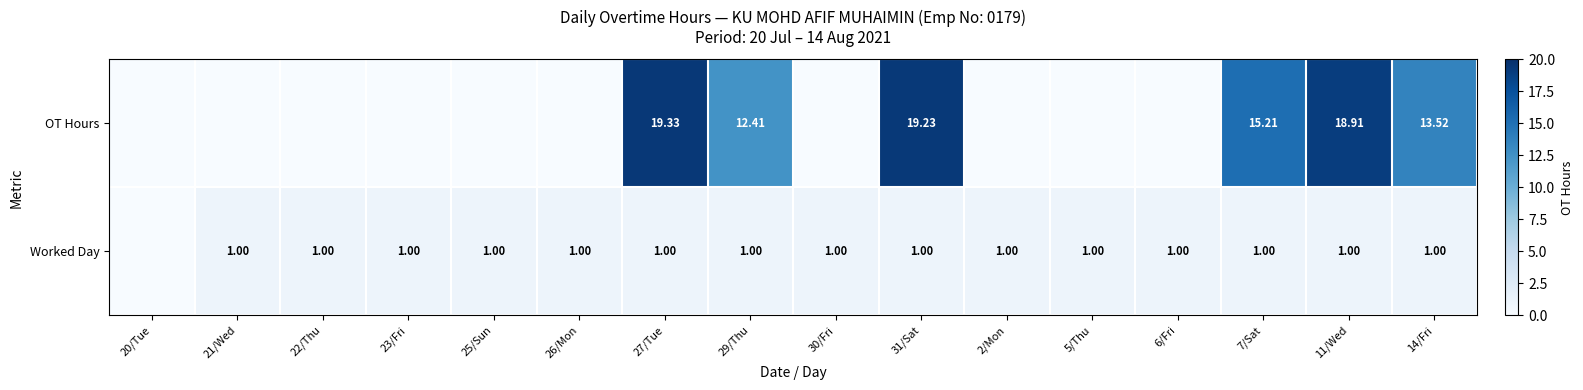

Is the value of Worked Day at 26/Mon greater than the value of OT Hours at 29/Thu?

No